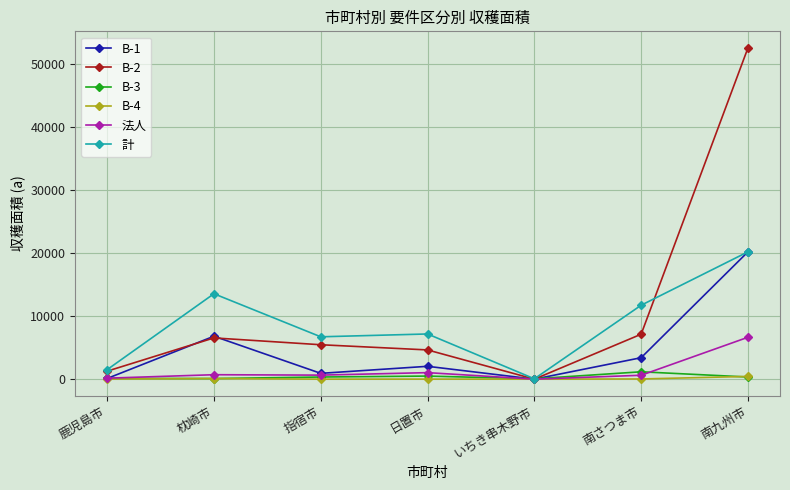

What is the sum of all B-1 values?

33496.4